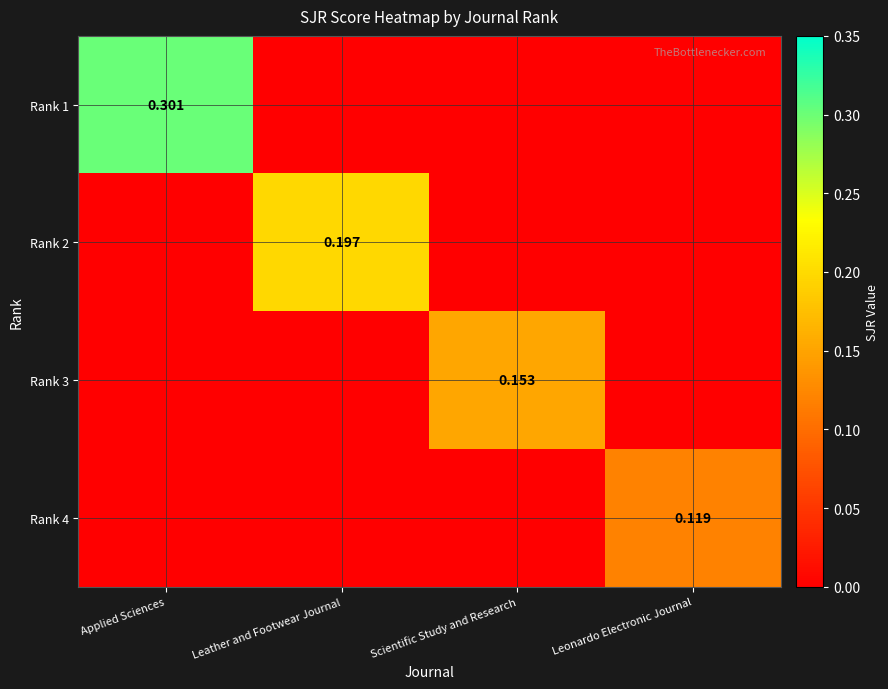

The Rank 3 series shows 0.1 at Applied Sciences. True or false?

False